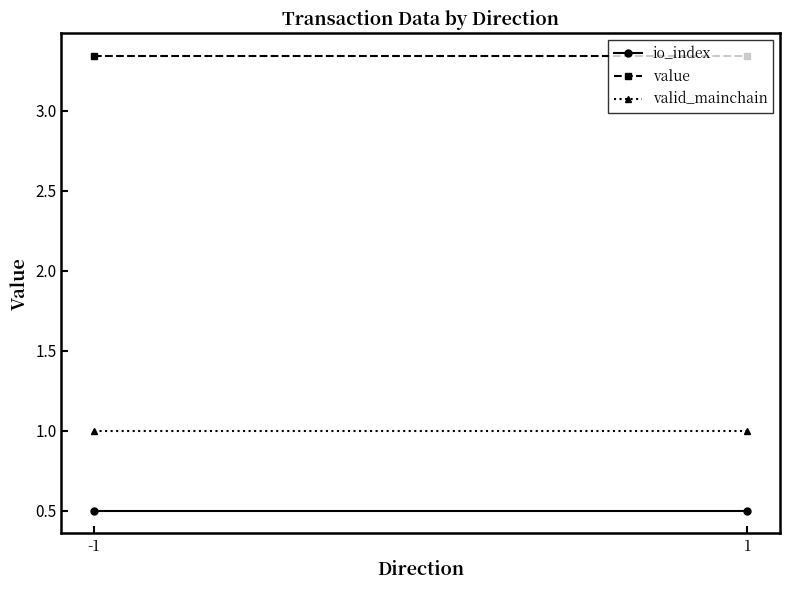

Rank the categories by io_index value from highest to lowest.

-1, 1